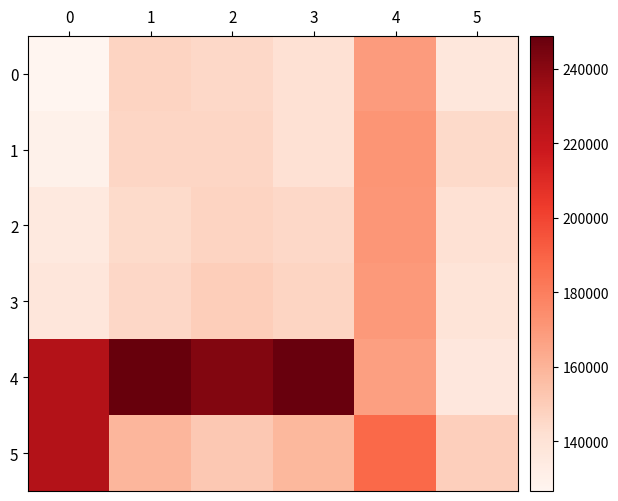

At how many categories does at least one series exceed 245887?

2